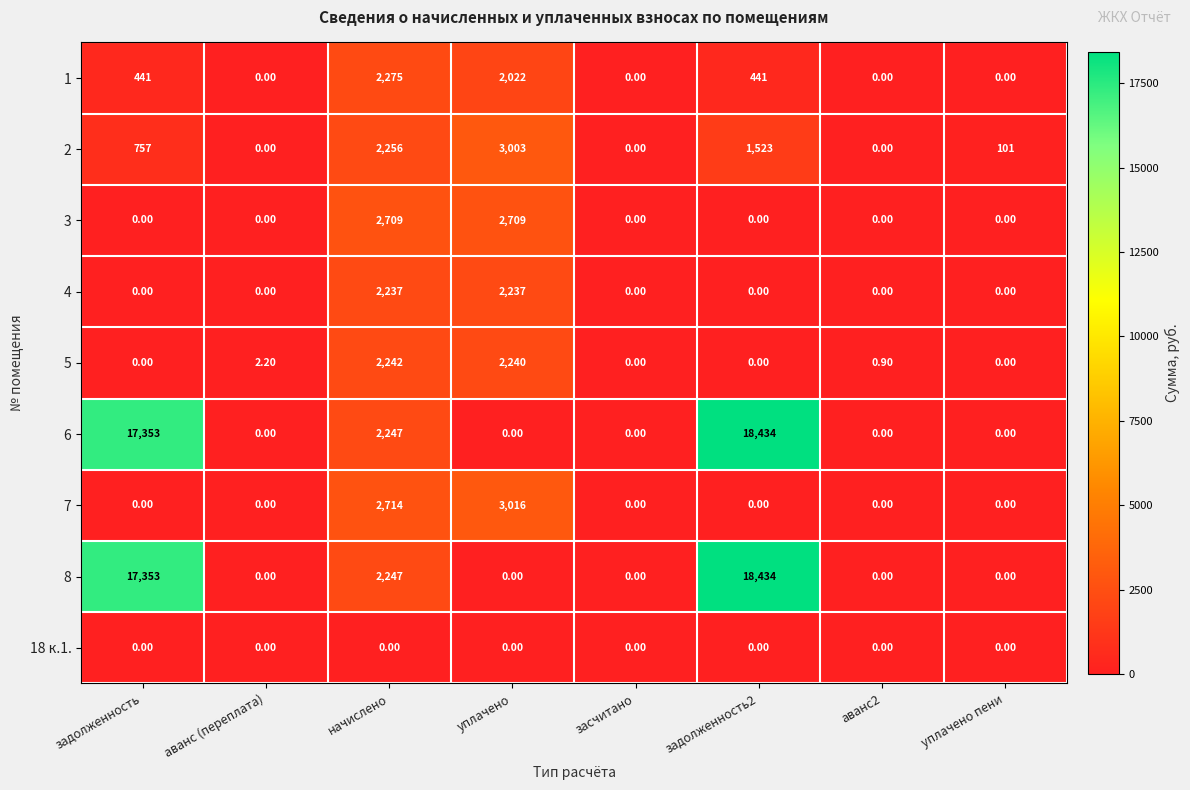

What is the sum of all 4 values?

4474.0